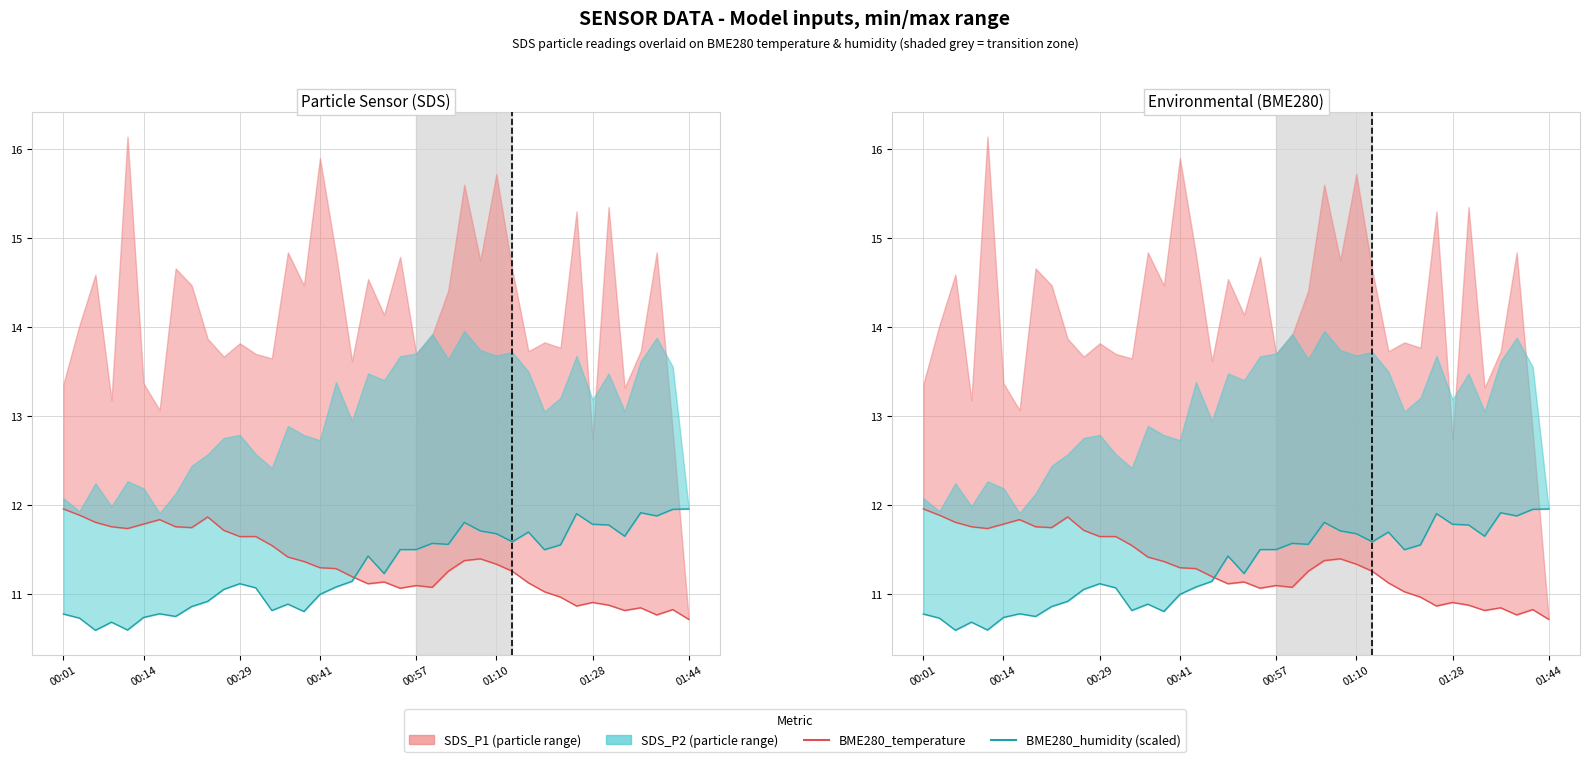

Which has a higher value, 25 or 00:41?

00:41